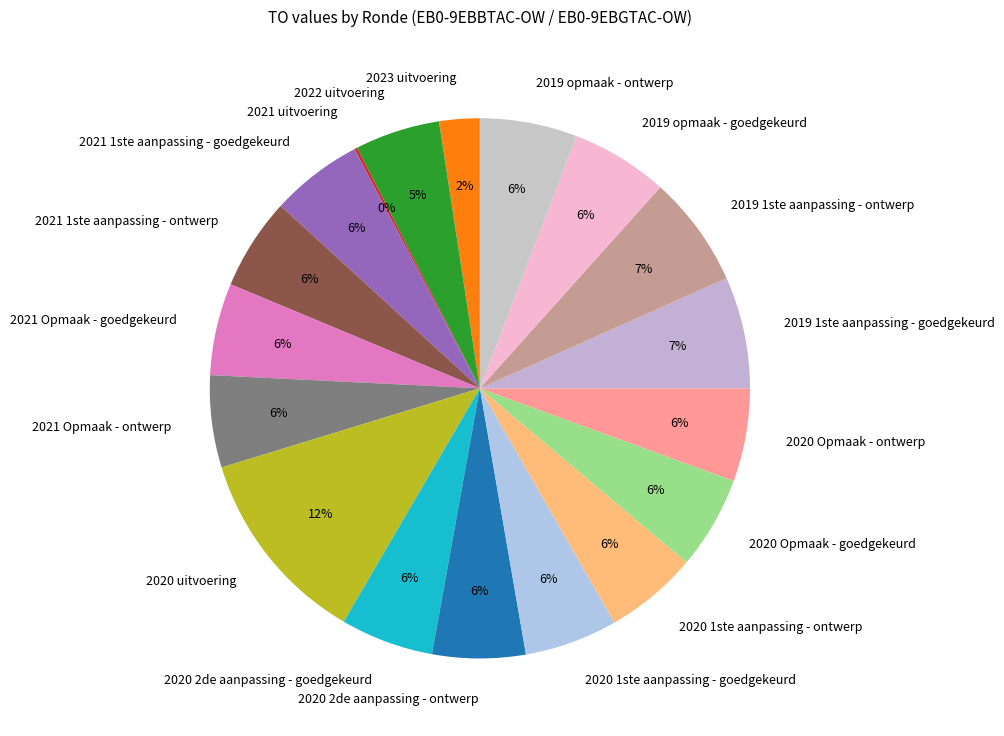

What percentage is the 2021 Opmaak - ontwerp slice, to the nearest percent?

6%